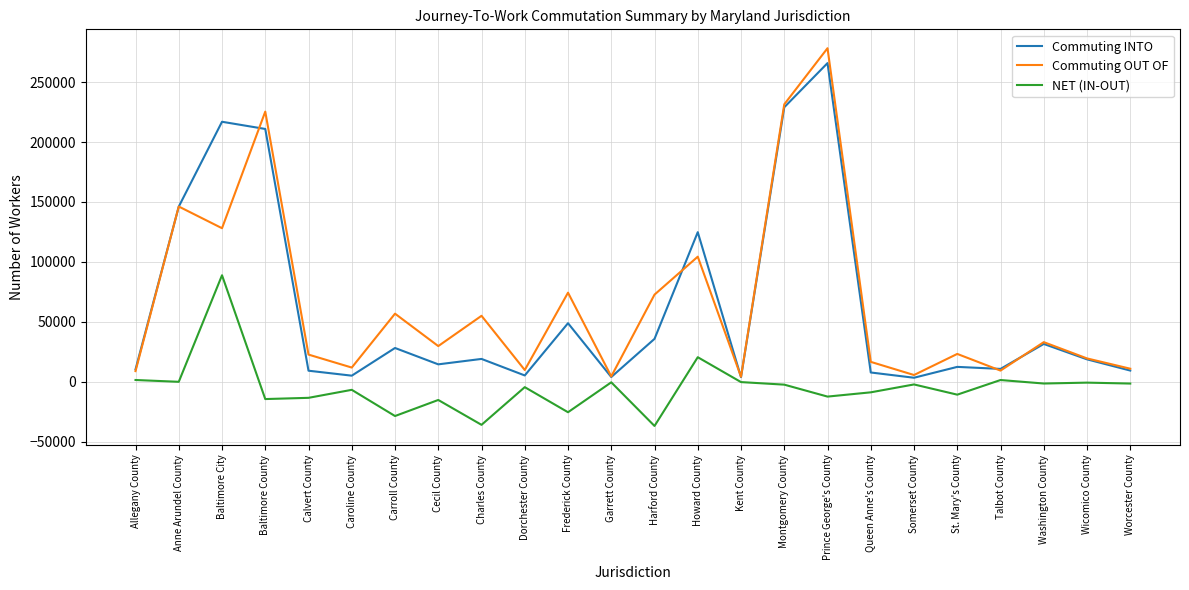

True or false: Commuting INTO and NET (IN-OUT) intersect in this chart.

False